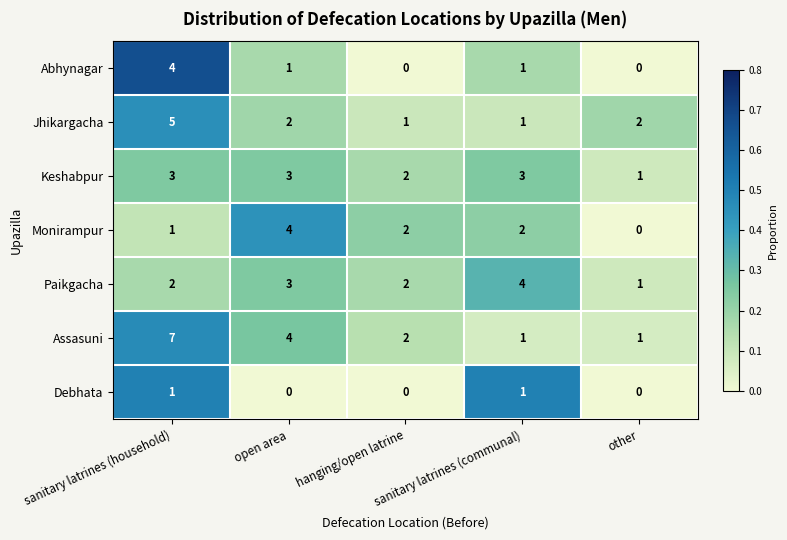

What is the difference between the maximum and second lowest values in the Assasuni series?

6